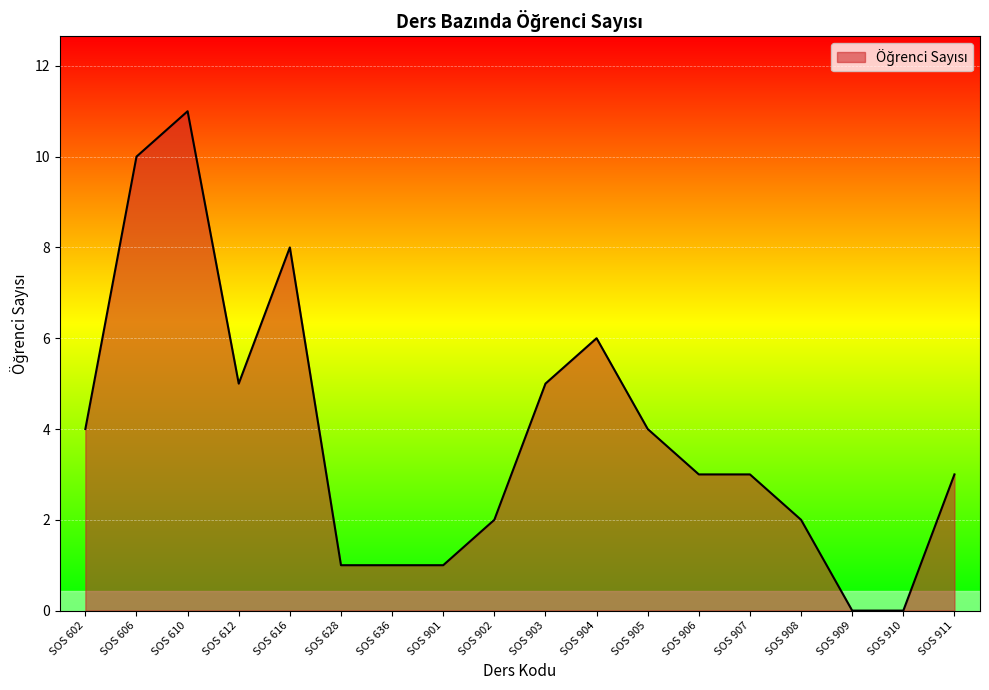

What is the sum of the values at SOS 908 and SOS 606?

12